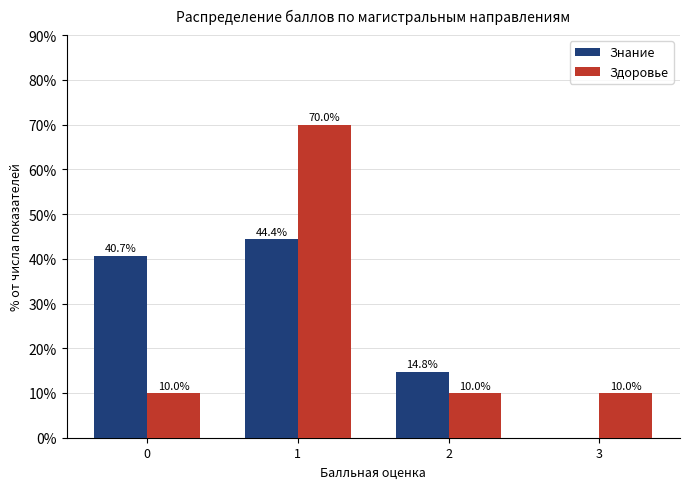

How many groups of bars are there?

4